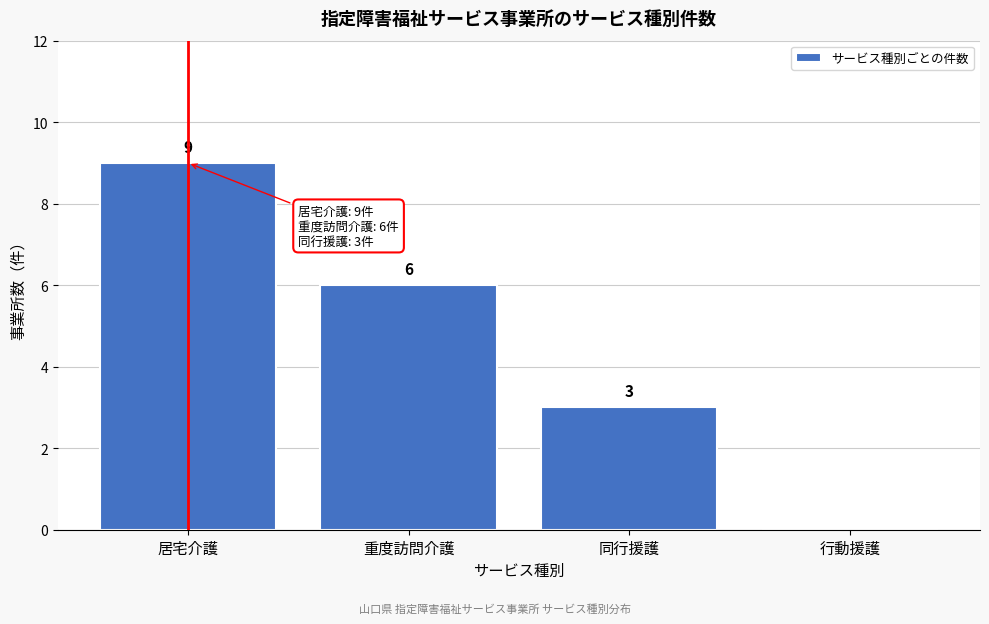

Reading right to left, extract all data points from this chart.

行動援護=0	同行援護=3	重度訪問介護=6	居宅介護=9